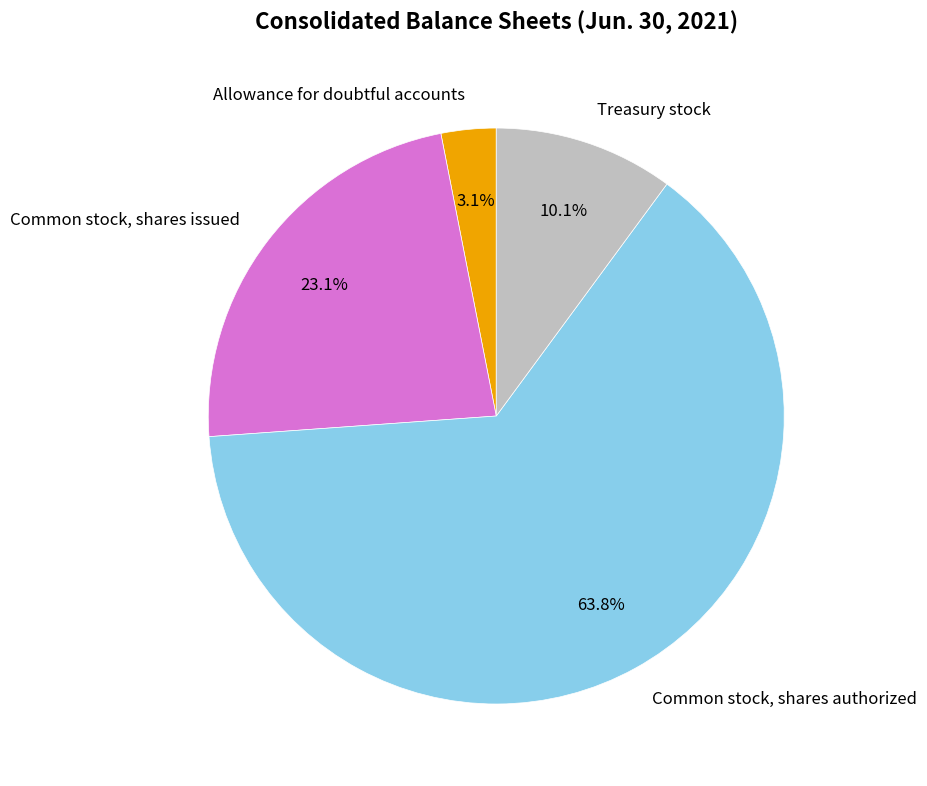

To the nearest percent, what percentage of the pie is Treasury stock?

10%